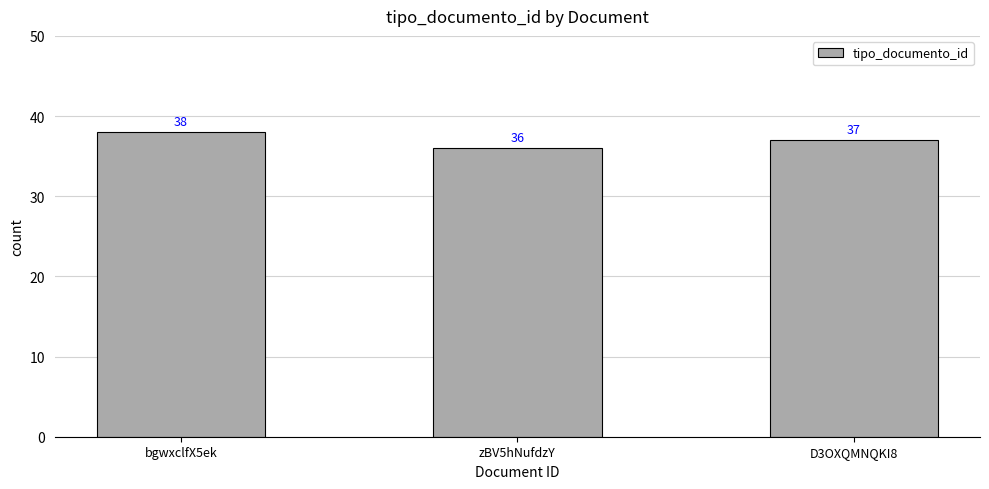

List the labels in order of value, largest first.

bgwxclfX5ek, D3OXQMNQKI8, zBV5hNufdzY